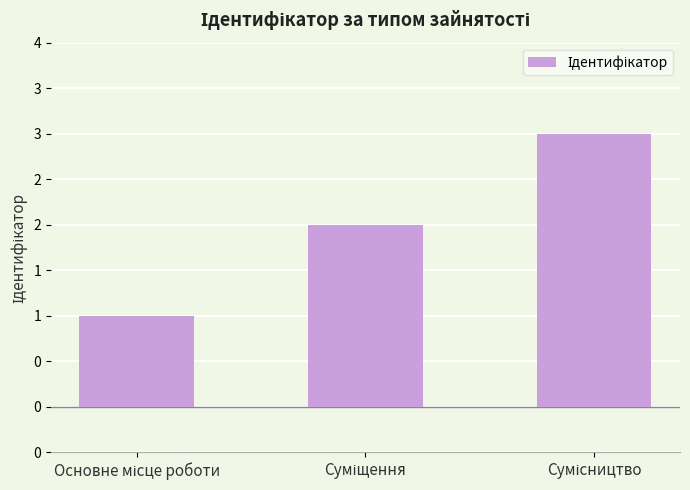

Are the bars horizontal?

No